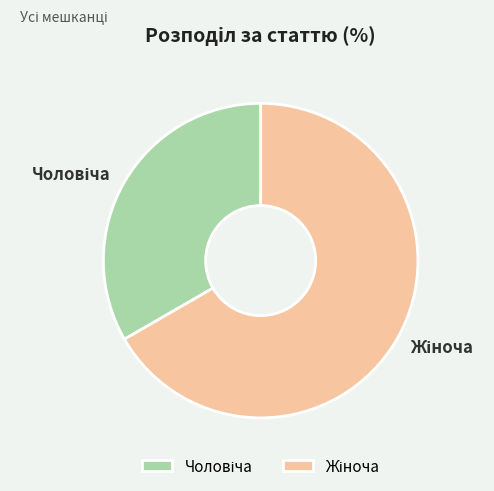

Is there a majority slice in this chart?

Yes